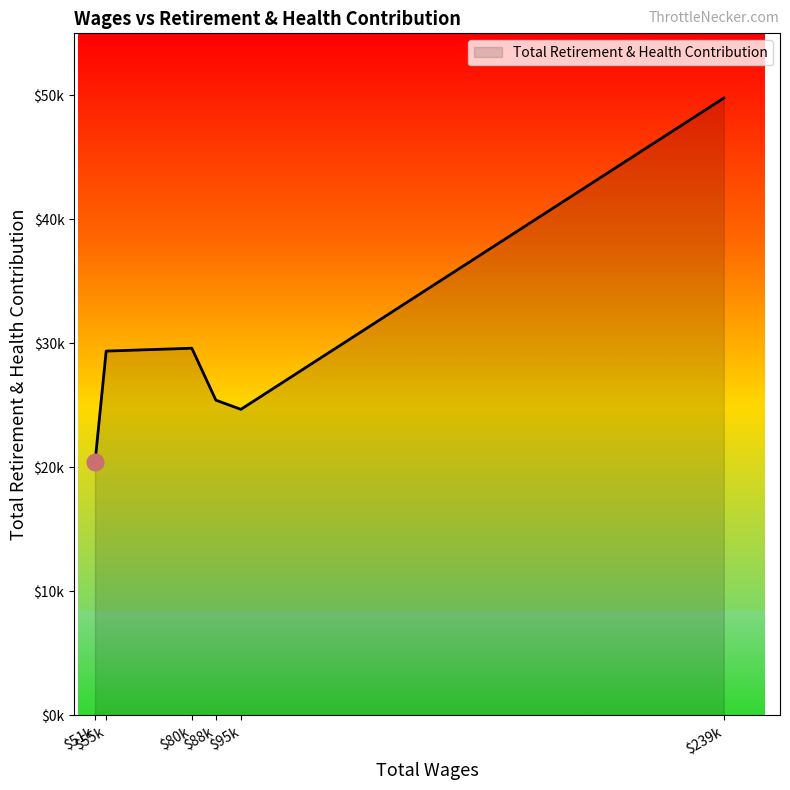

Does the chart display data point markers on the line(s)?

No